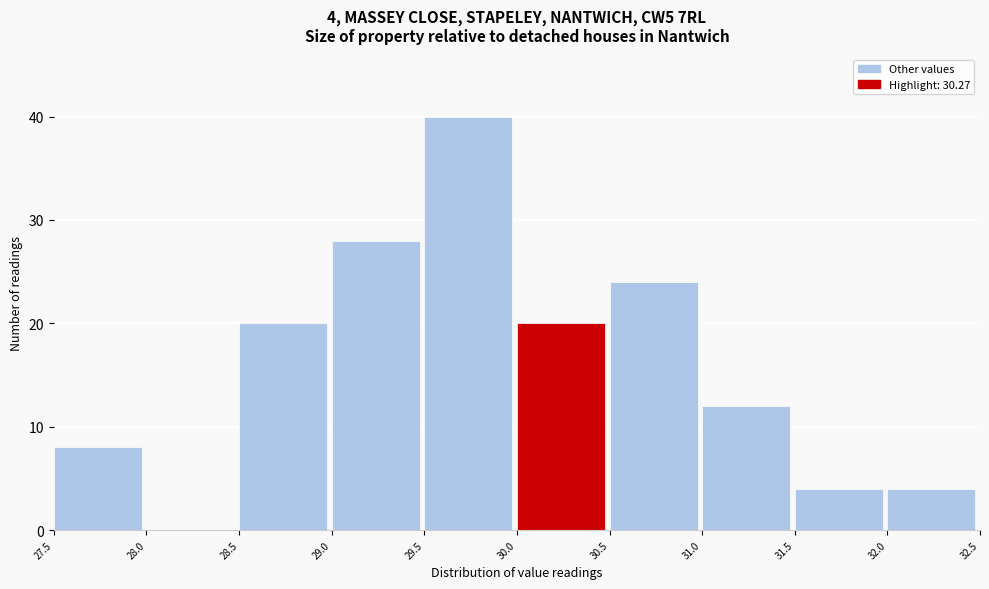

Over which range of the x-axis is the bar tallest?

29.5 to 30.0